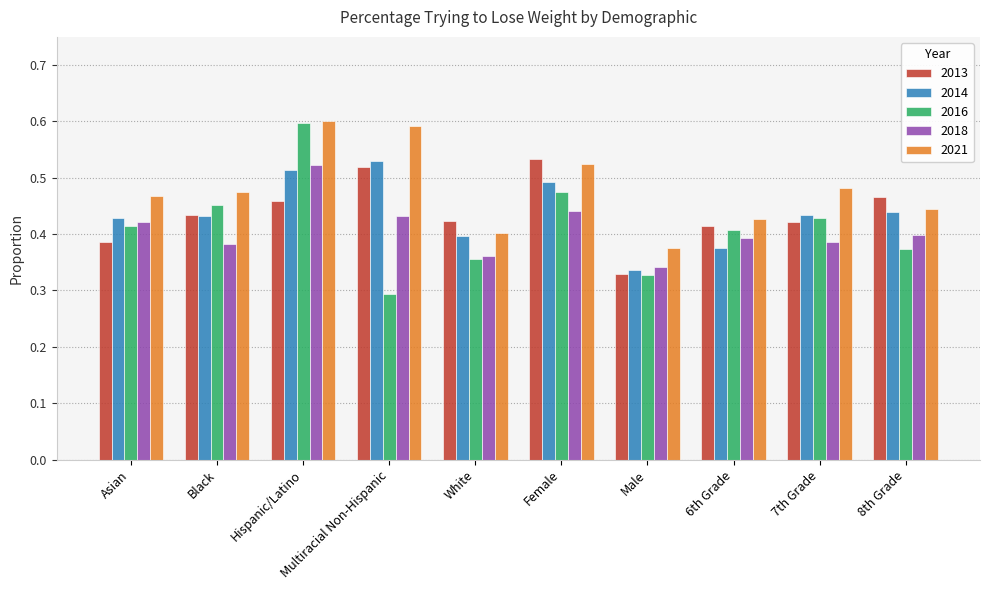

What is the sum of all 2014 values?

4.4